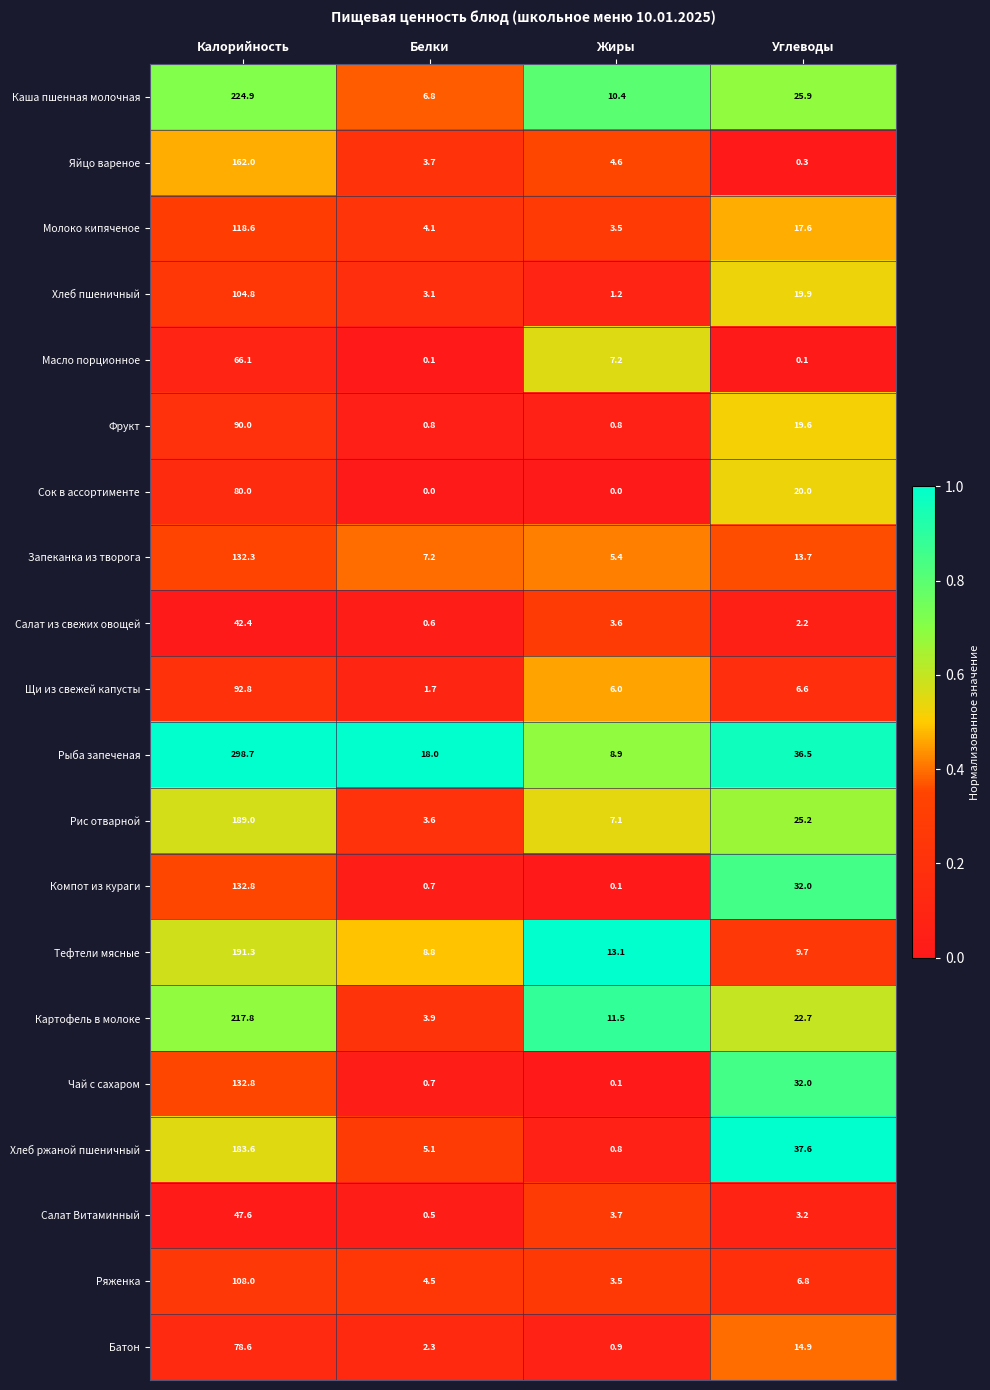

How many data points does each series have?

4